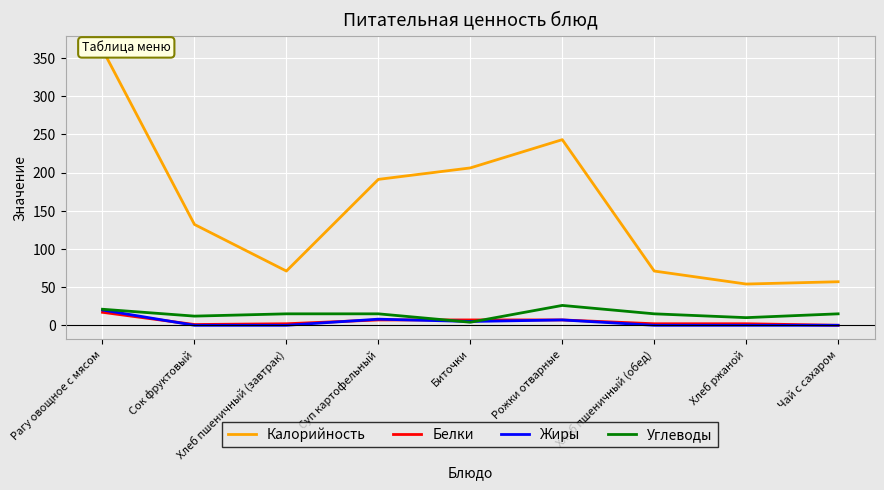

How many categories are shown in the chart?

9